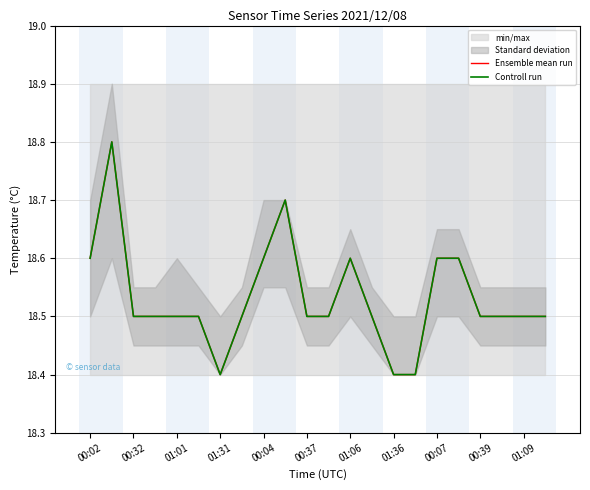

What position from the left is 00:32?

2